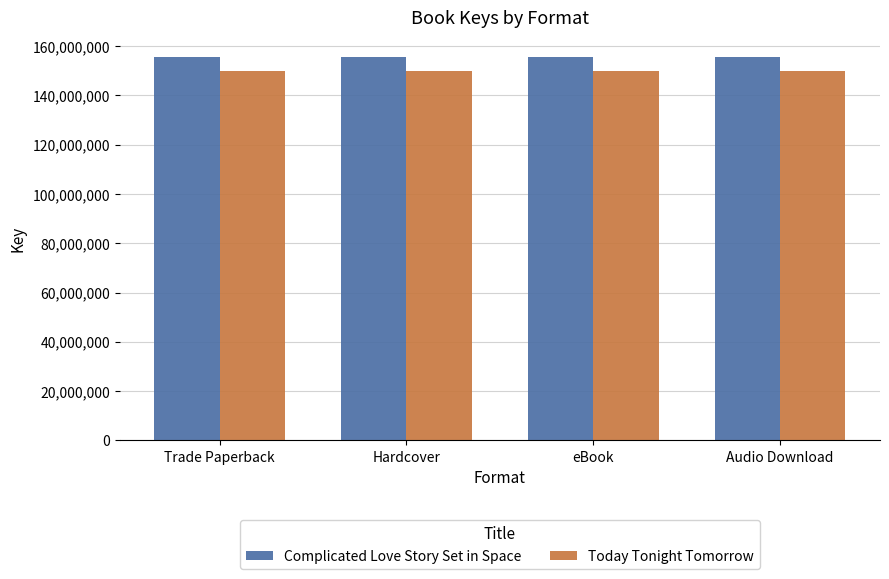

Rank the series at eBook from highest to lowest value.

Complicated Love Story Set in Space, Today Tonight Tomorrow